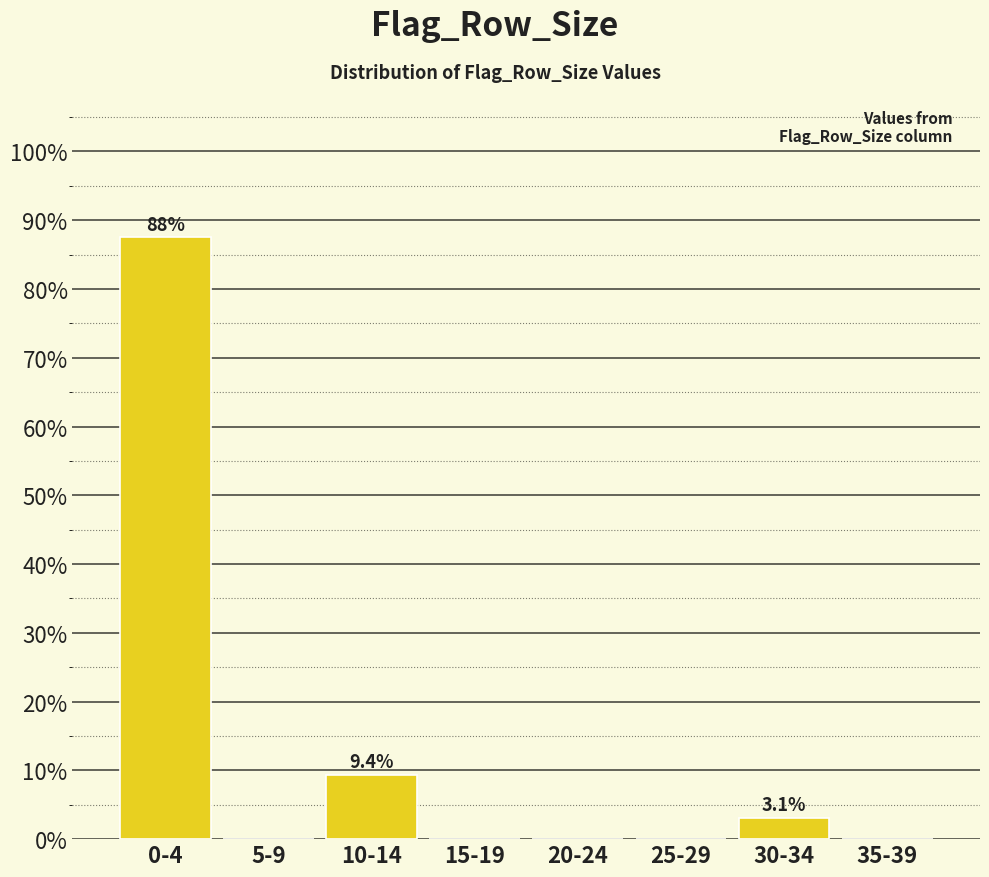

Reading left to right, extract all data points from this chart.

0-4=87.5	5-9=0.0	10-14=9.4	15-19=0.0	20-24=0.0	25-29=0.0	30-34=3.1	35-39=0.0